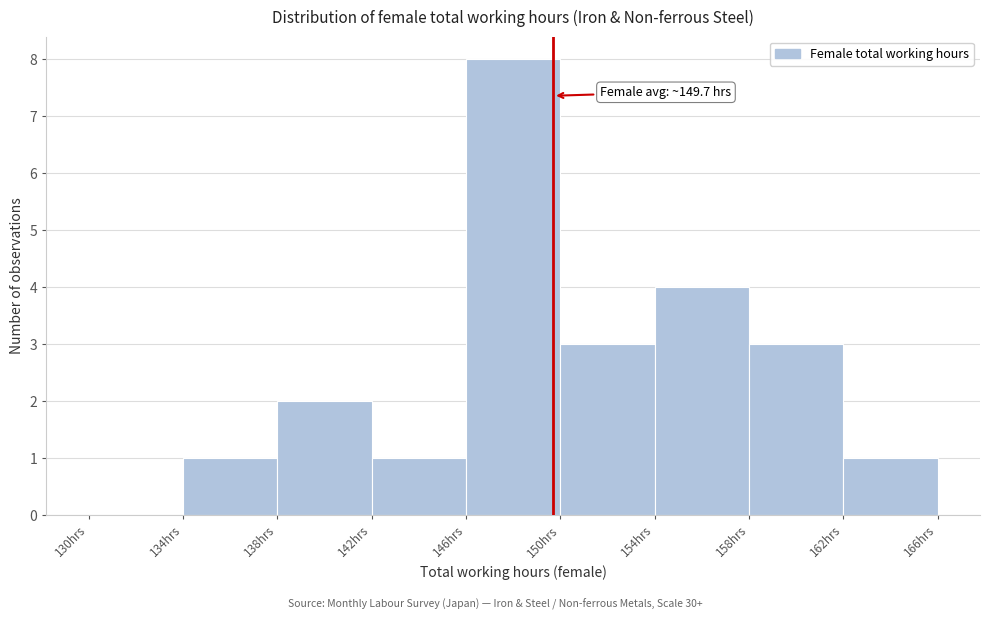

Which range on the x-axis has the tallest bar?

146 to 150